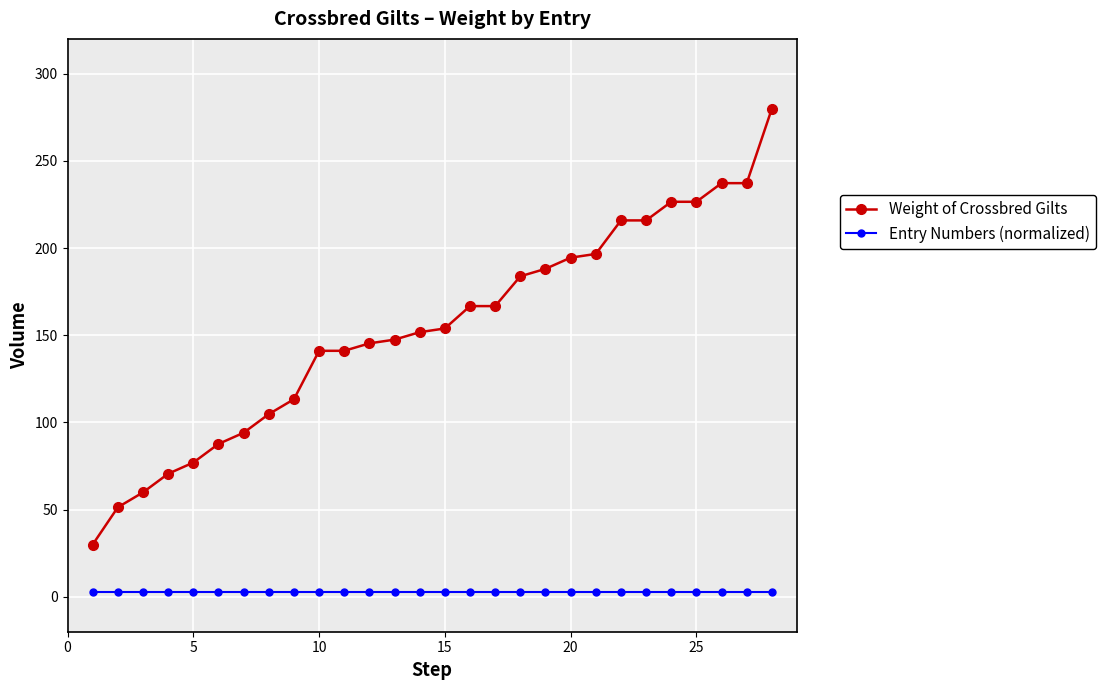

Reading right to left, transcribe all the data shown in this chart.

Weight of Crossbred Gilts: 280.0	237.3	237.3	226.6	226.6	215.9	215.9	196.7	194.5	188.1	183.8	166.8	166.8	153.9	151.8	147.5	145.4	141.1	141.1	113.3	104.8	94.1	87.7	77.0	70.6	59.9	51.4	30.0
Entry Numbers (normalized): 3.0	3.0	3.0	3.0	3.0	3.0	3.0	3.0	3.0	3.0	3.0	3.0	3.0	3.0	3.0	3.0	3.0	3.0	3.0	3.0	3.0	3.0	3.0	3.0	3.0	3.0	3.0	3.0